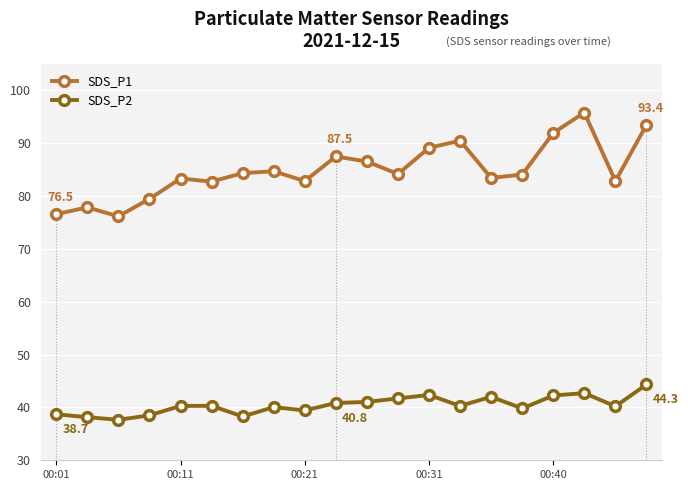

What is the average value of the SDS_P1 series?

84.8